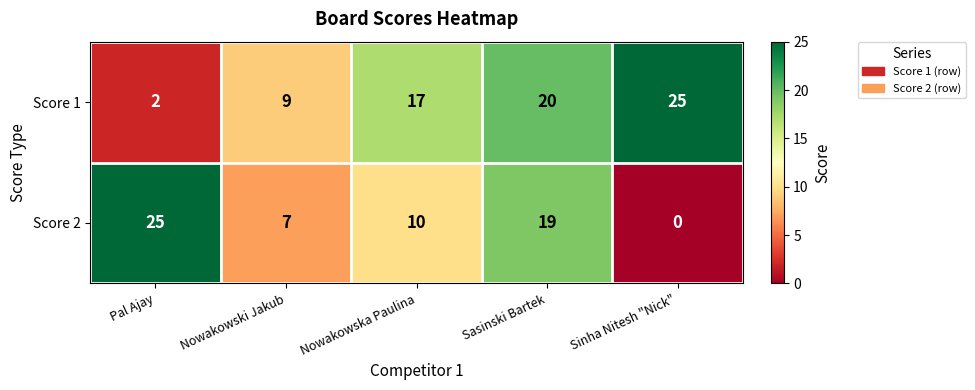

Reading left to right, extract all data points from this chart.

Score 1: Pal Ajay=2	Nowakowski Jakub=9	Nowakowska Paulina=17	Sasinski Bartek=20	Sinha Nitesh "Nick"=25
Score 2: Pal Ajay=25	Nowakowski Jakub=7	Nowakowska Paulina=10	Sasinski Bartek=19	Sinha Nitesh "Nick"=0